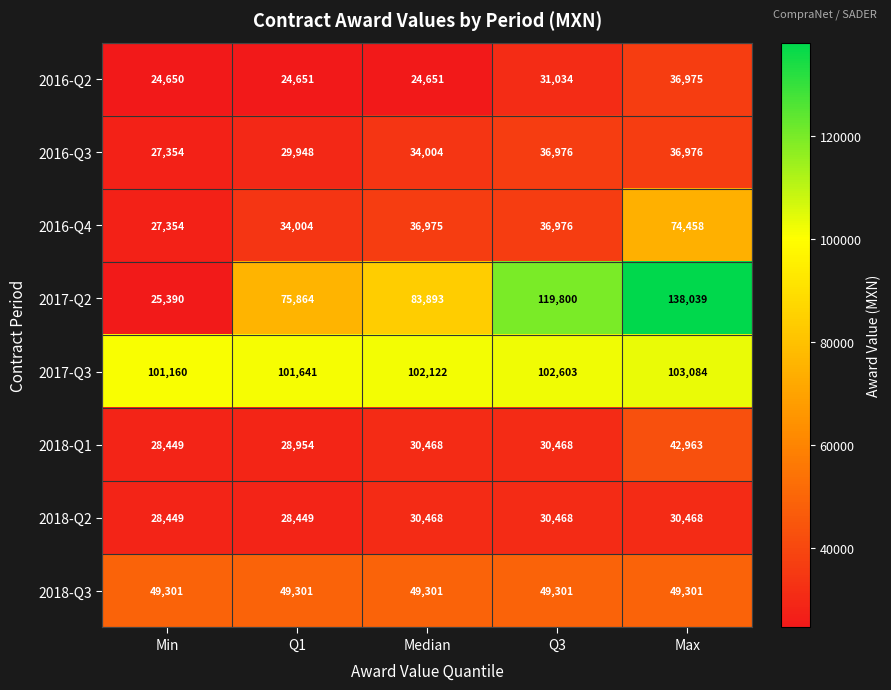

What is the maximum value shown in the chart?

138039